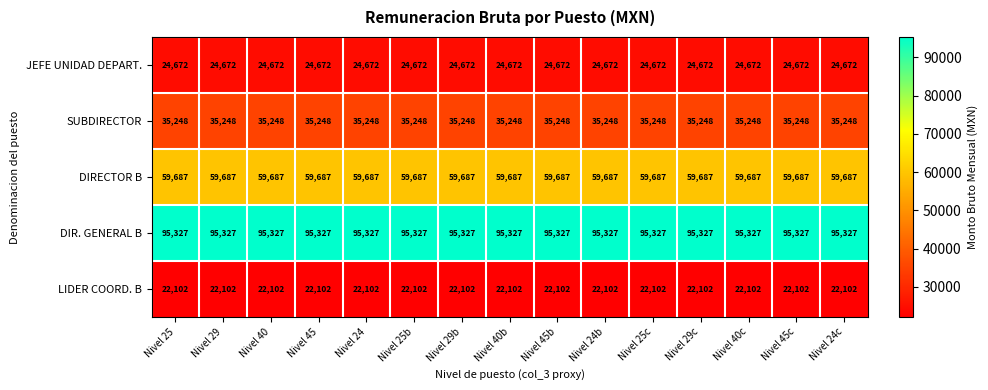

The DIR. GENERAL B series shows 95327 at Nivel 29c. True or false?

True